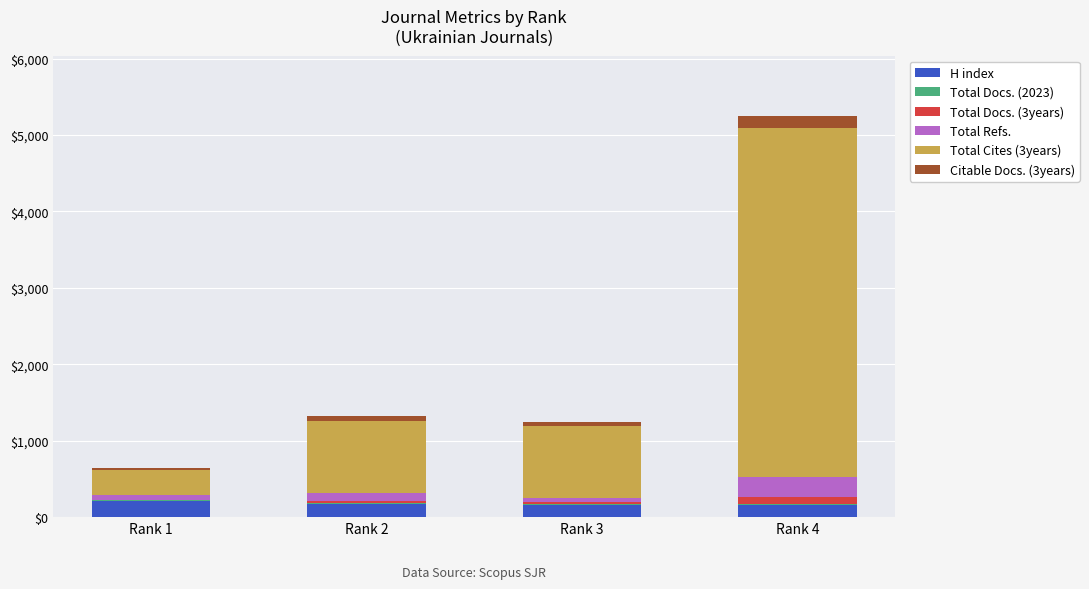

At which category is the sum across all series the highest?

Rank 4